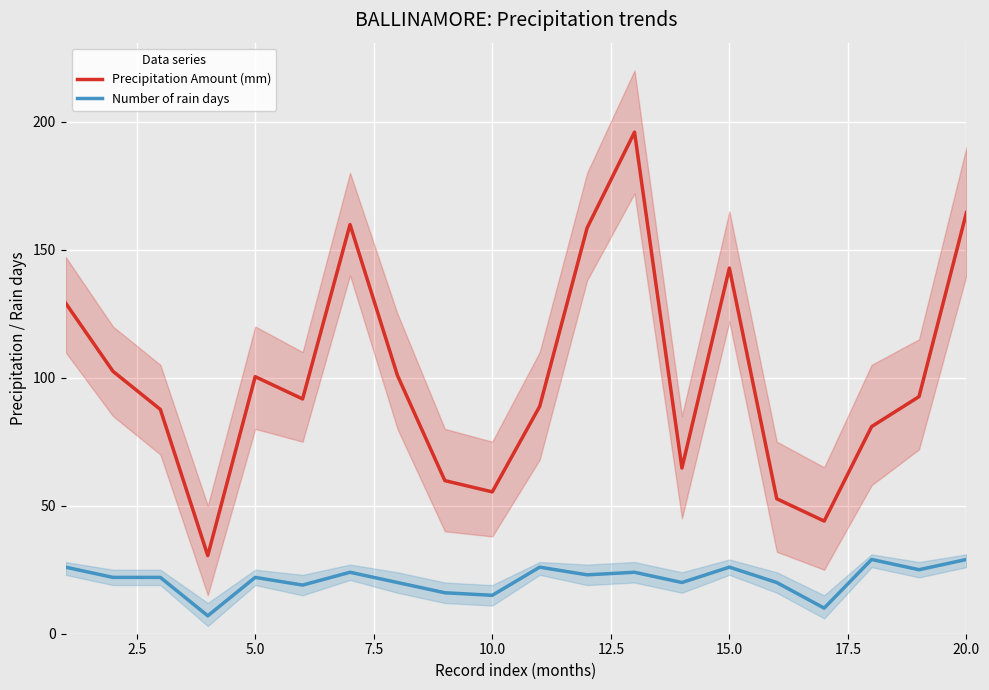

How many interior local valleys does the Precipitation Amount (mm) series have?

5